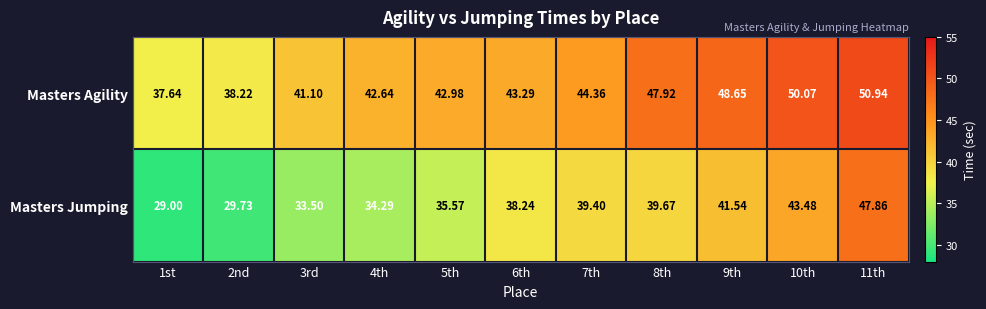

How many data points does each series have?

11